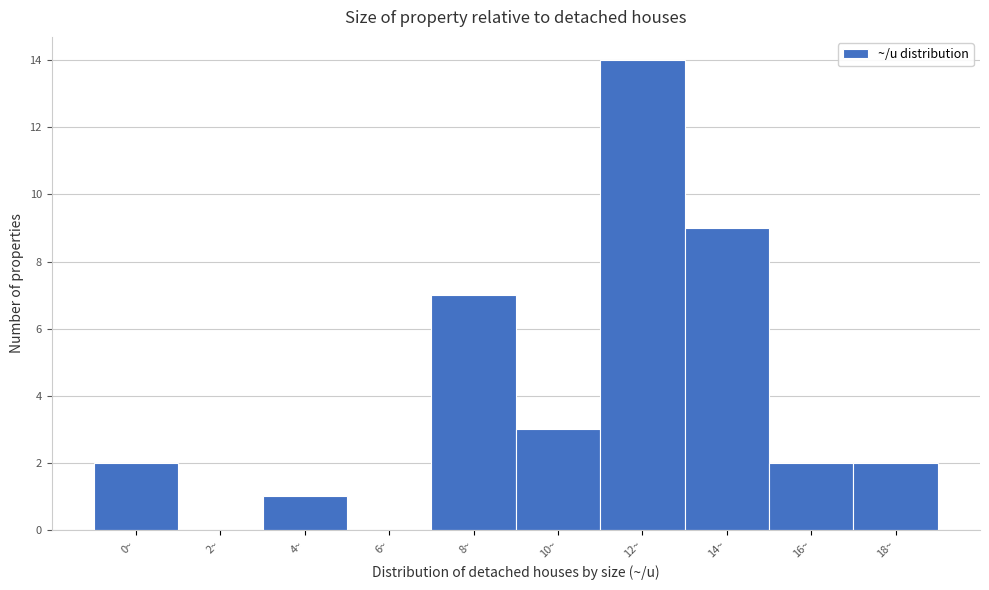

Reading left to right, list all the values displayed in this chart.

0~=2	2~=0	4~=1	6~=0	8~=7	10~=3	12~=14	14~=9	16~=2	18~=2